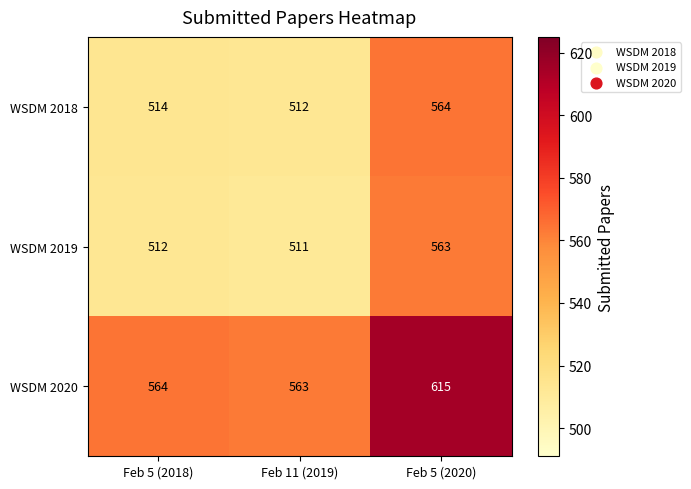

What is the sum of the WSDM 2020 values at Feb 5 (2020) and Feb 11 (2019)?

1178